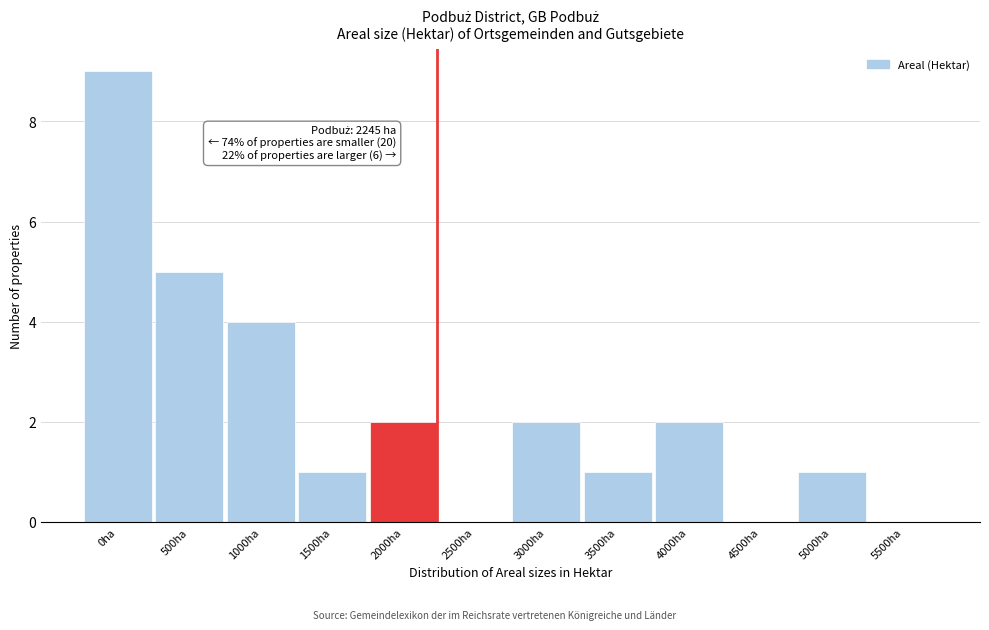

Reading right to left, extract all data points from this chart.

5500ha=0	5000ha=1	4500ha=0	4000ha=2	3500ha=1	3000ha=2	2500ha=0	2000ha=2	1500ha=1	1000ha=4	500ha=5	0ha=9